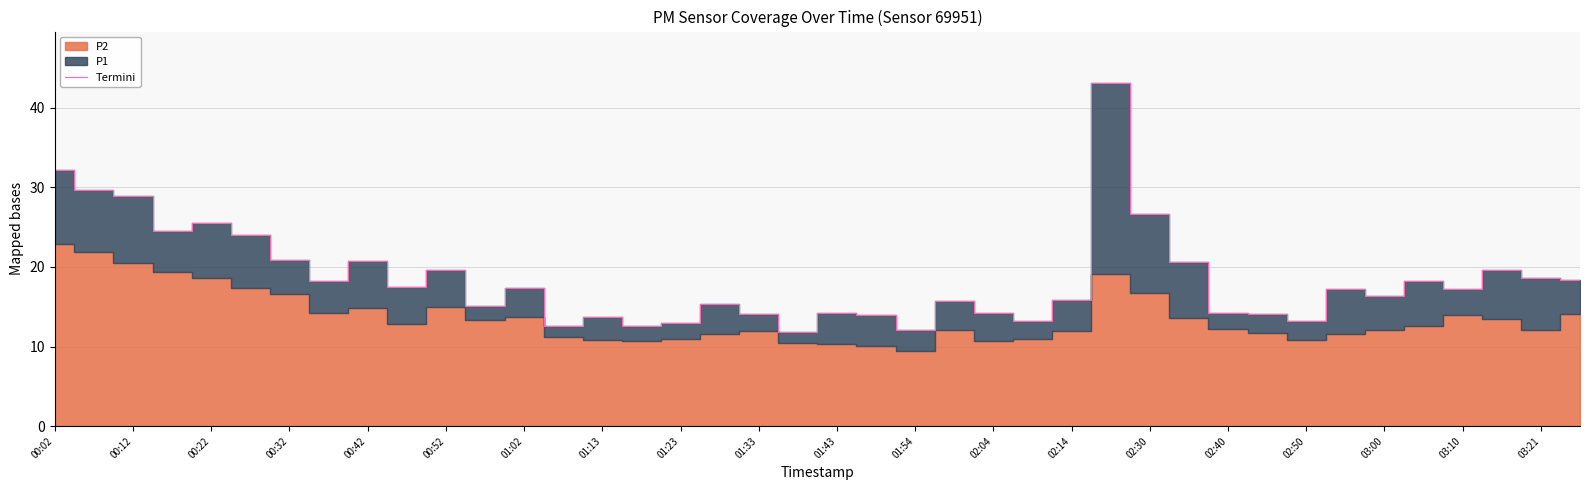

What is the lowest value of the Termini series?

11.9